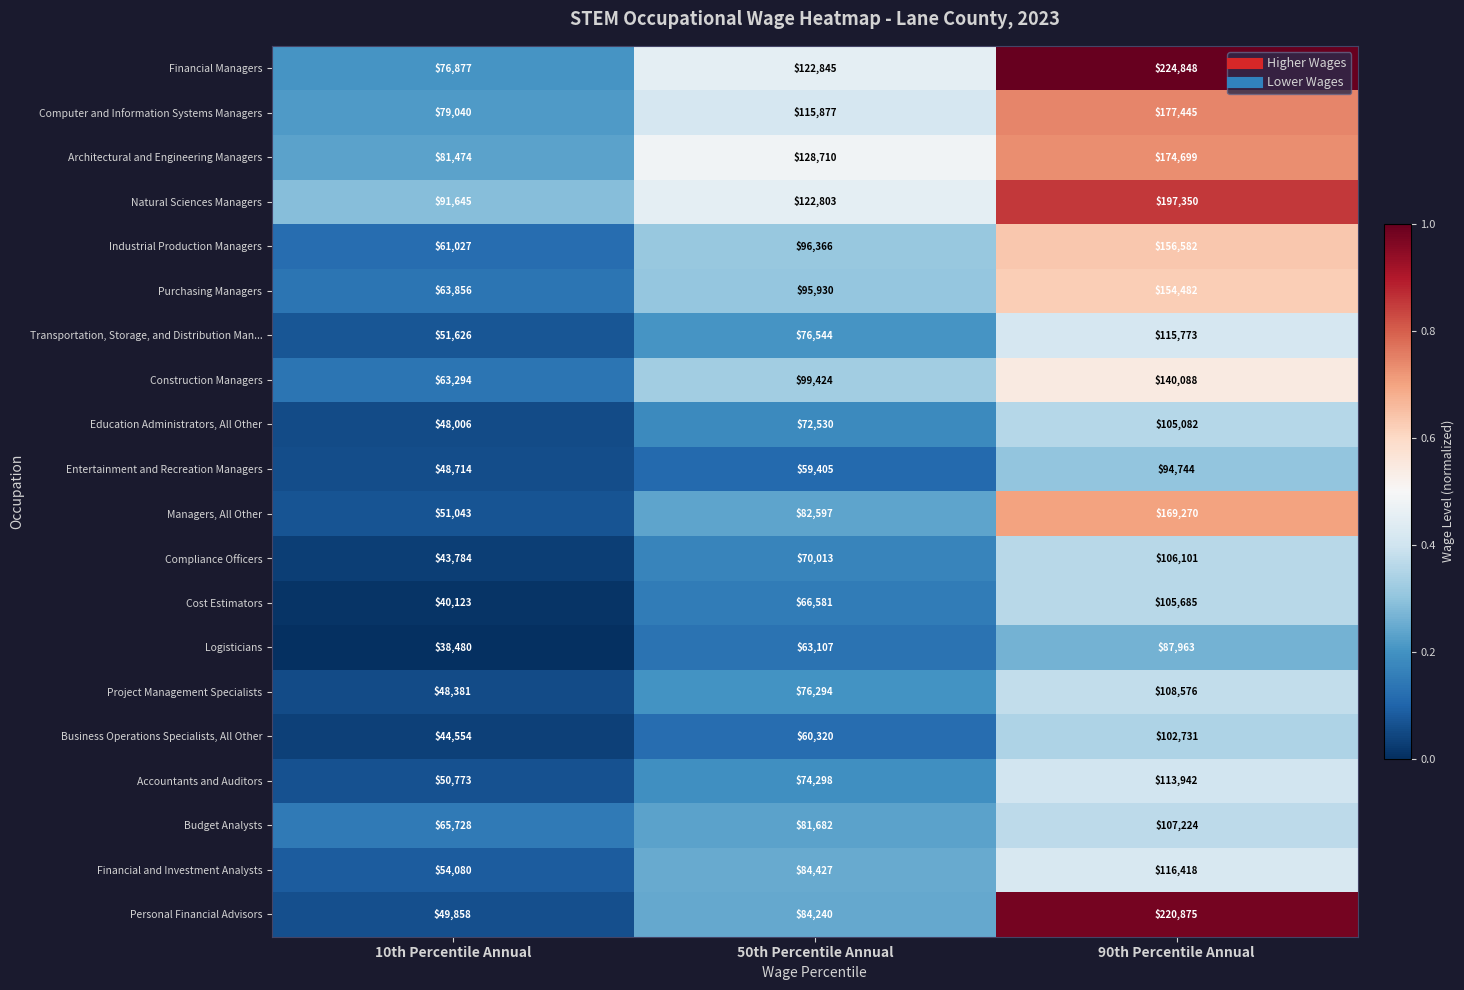

What is the average value of the Industrial Production Managers series?

104658